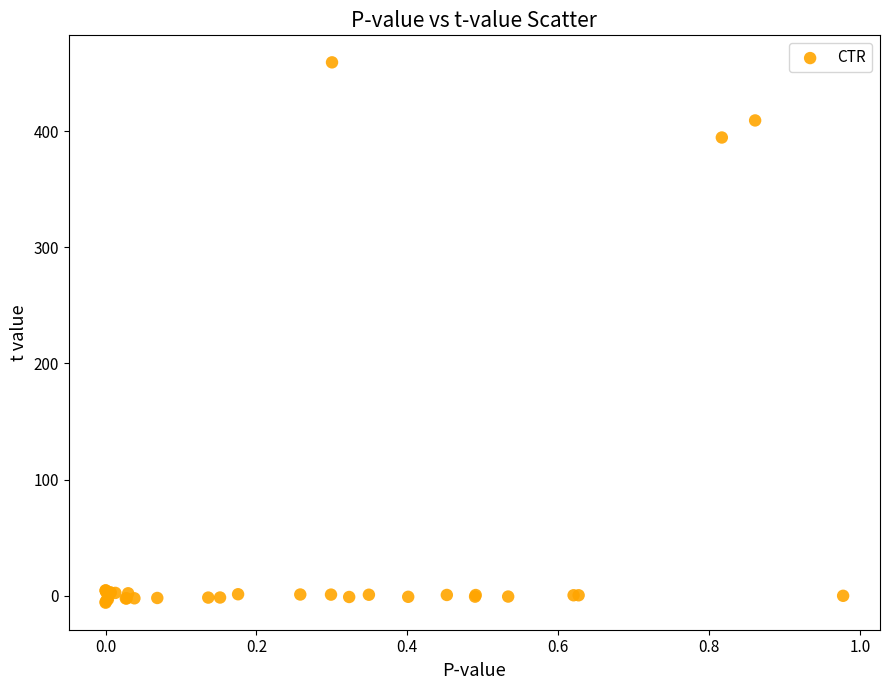

What Y value in the scatter plot is closest to 226?

394.5